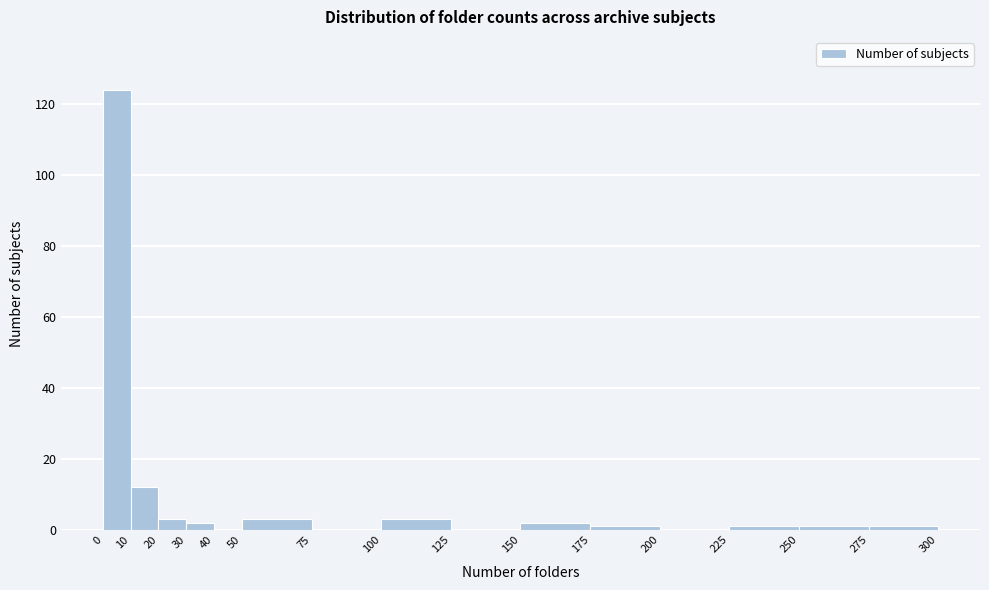

Which range on the x-axis has the tallest bar?

0 to 10